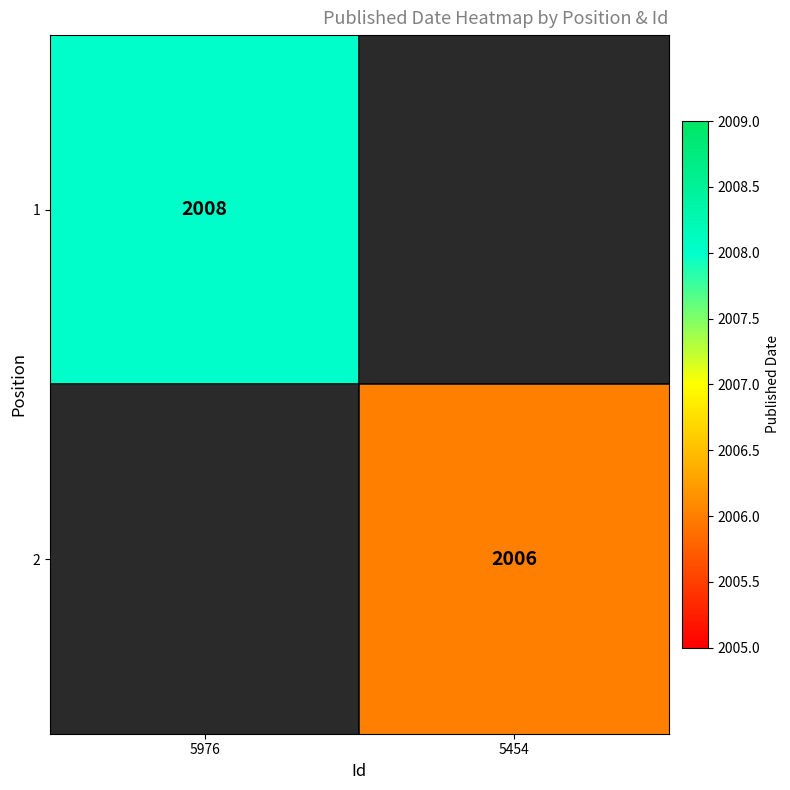

True or false: 1 has a value of 2860 at 5976.

False